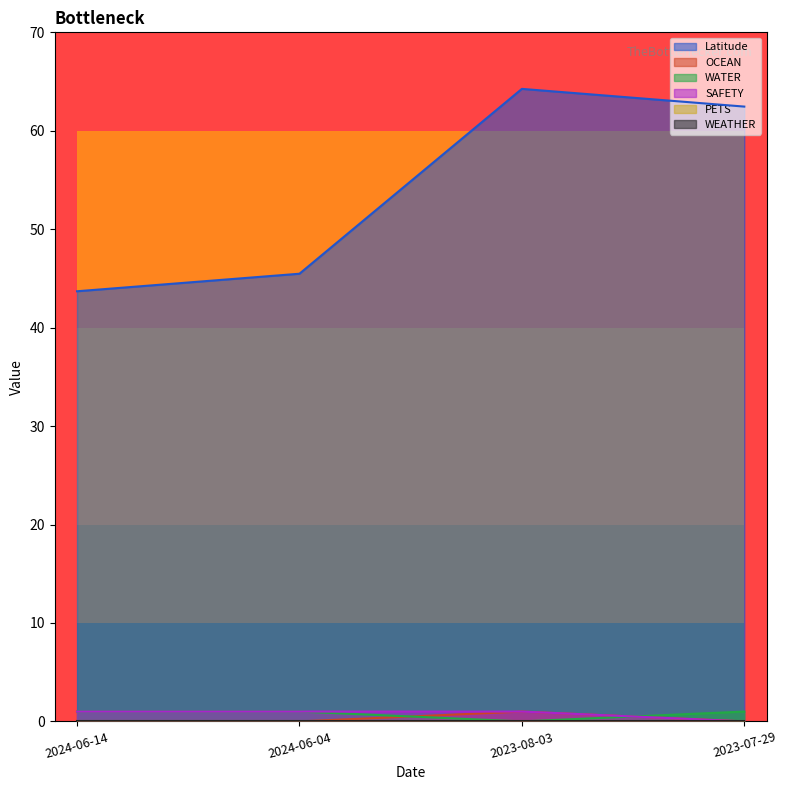

Does the chart display data point markers on the line(s)?

No